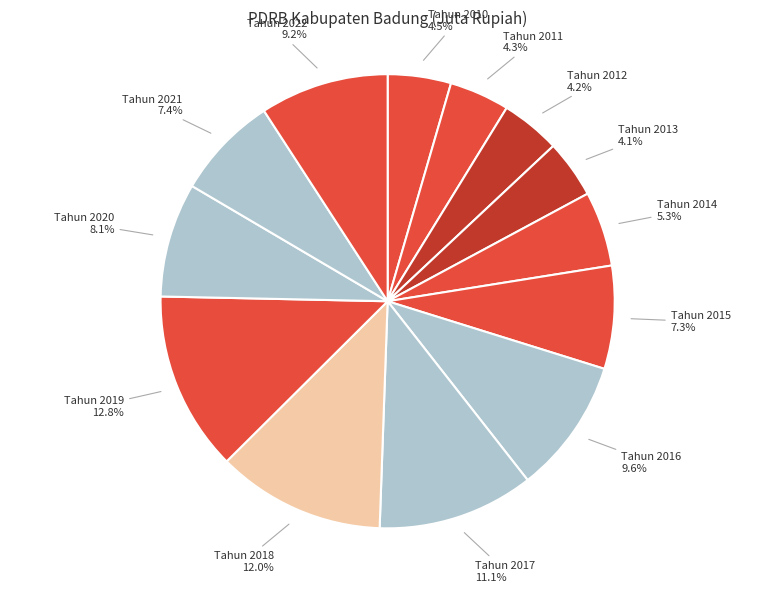

True or false: Tahun 2012 accounts for 4% of the total.

True